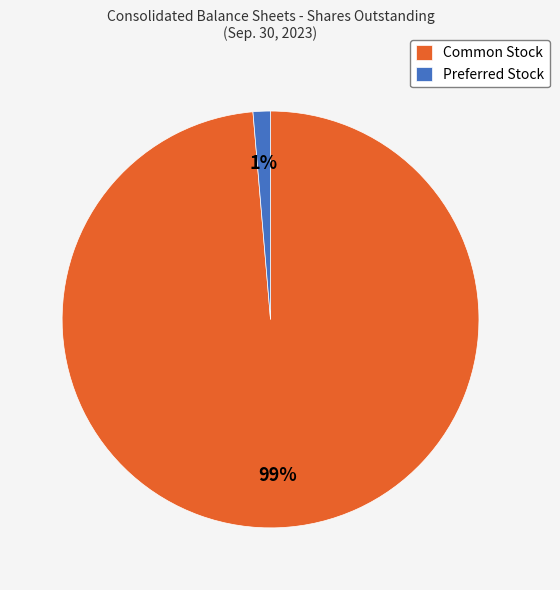

What is the largest slice in the pie chart?

Common Stock